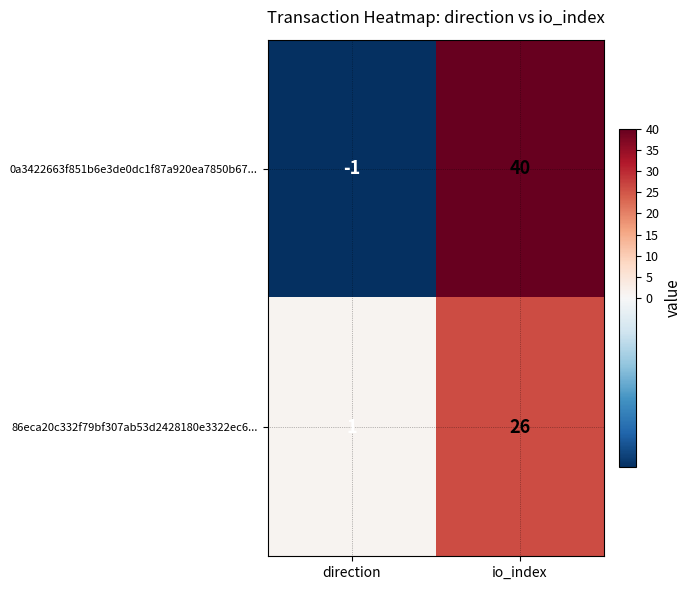

Which label corresponds to the smallest value in the chart?

direction